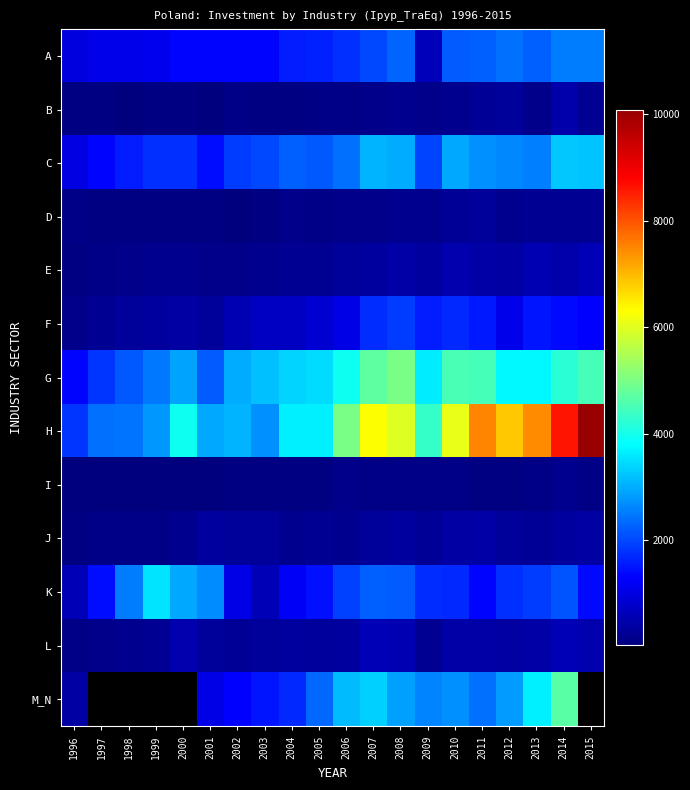

At which category is the sum across all series the highest?

2014